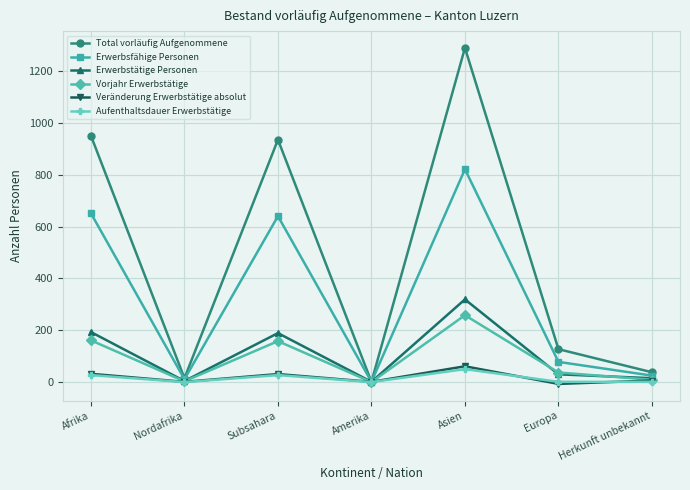

At which label is Erwerbstätige Personen closest to 160?

Subsahara